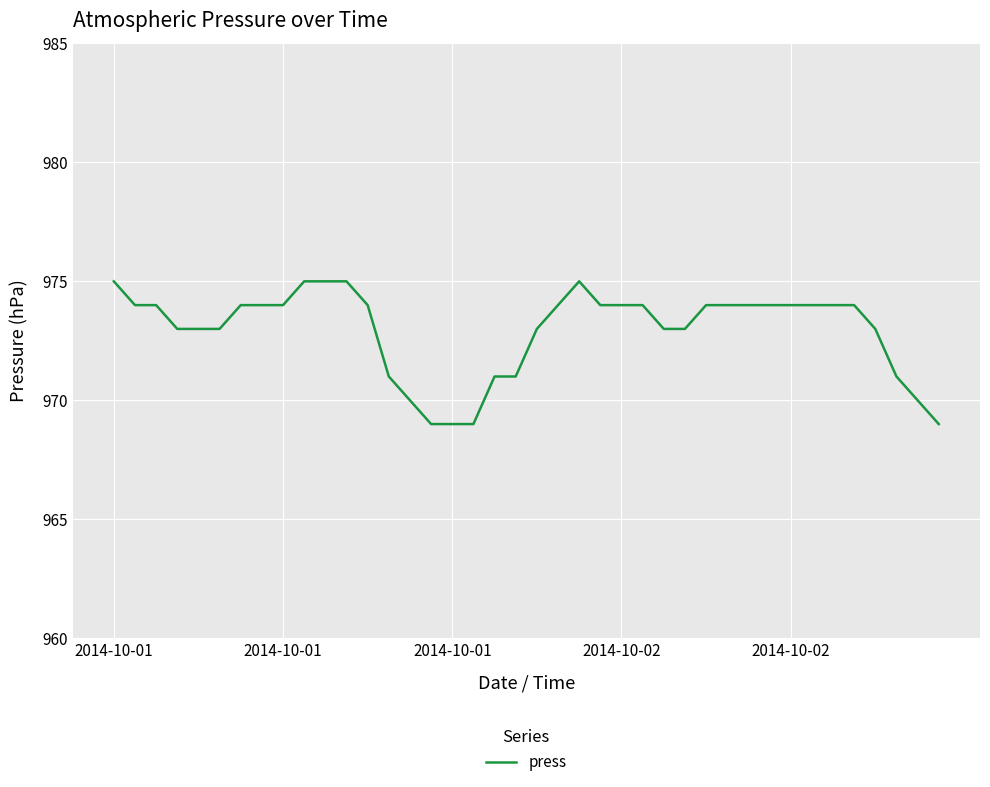

What is the difference between the maximum and minimum values?

6